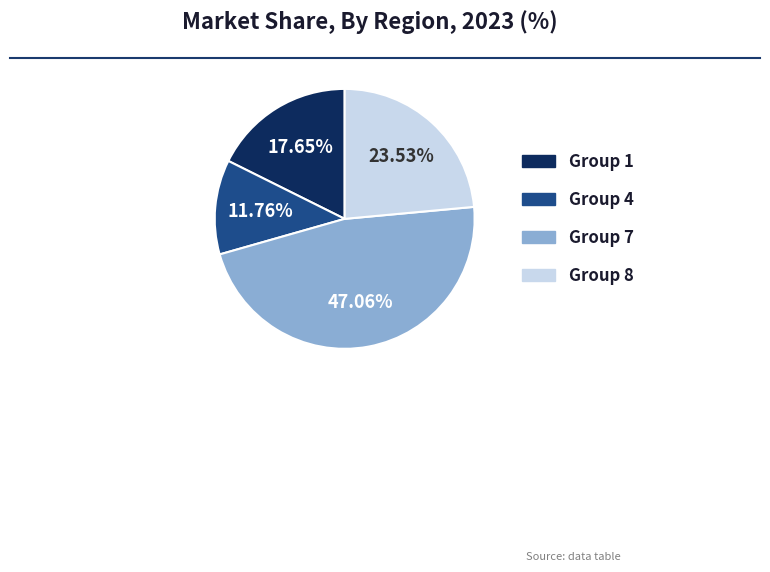

Does any single category account for the majority?

No